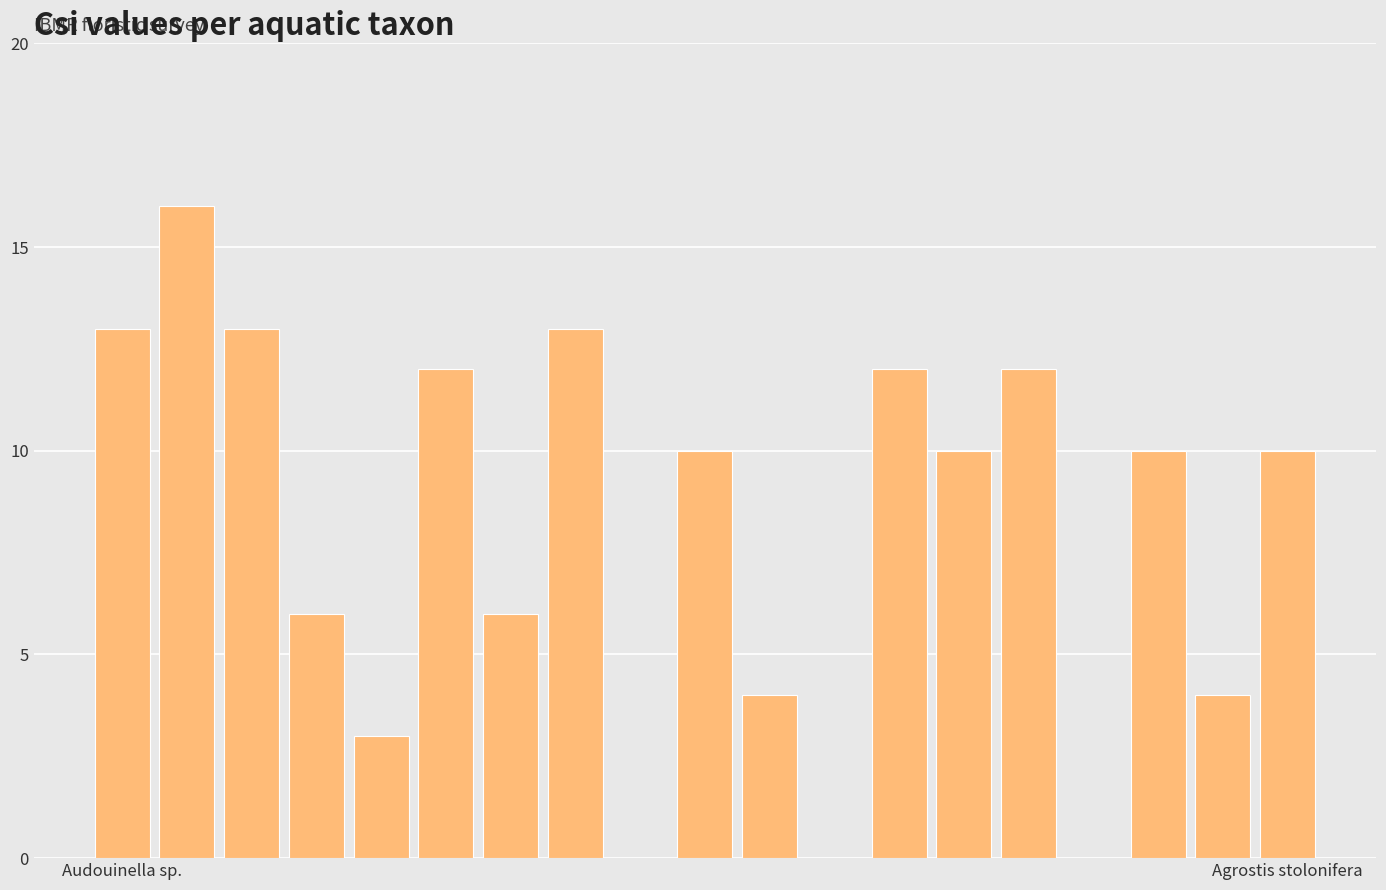

What is the sum of all values?

154